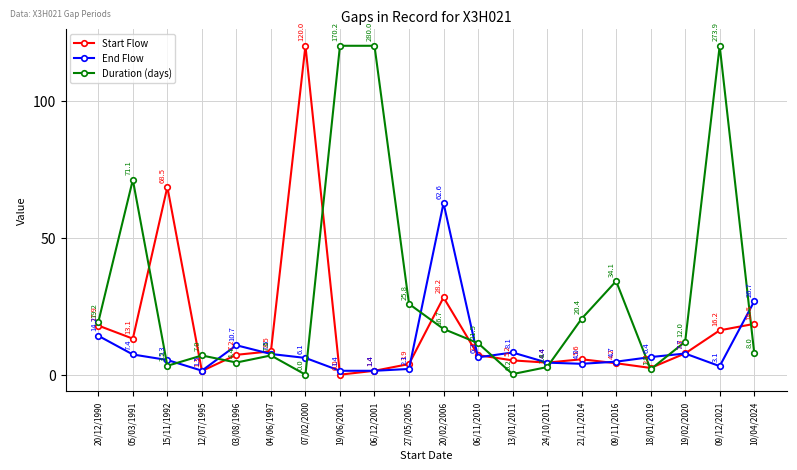

True or false: End Flow has more than 1 interior local peaks.

True